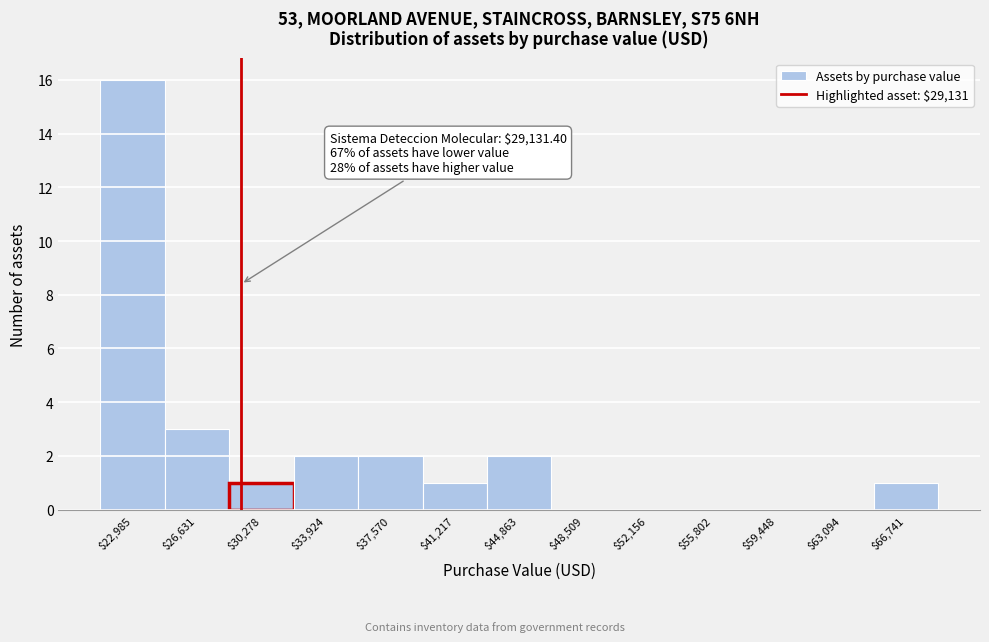

Which range on the x-axis has the tallest bar?

21000 to 25000